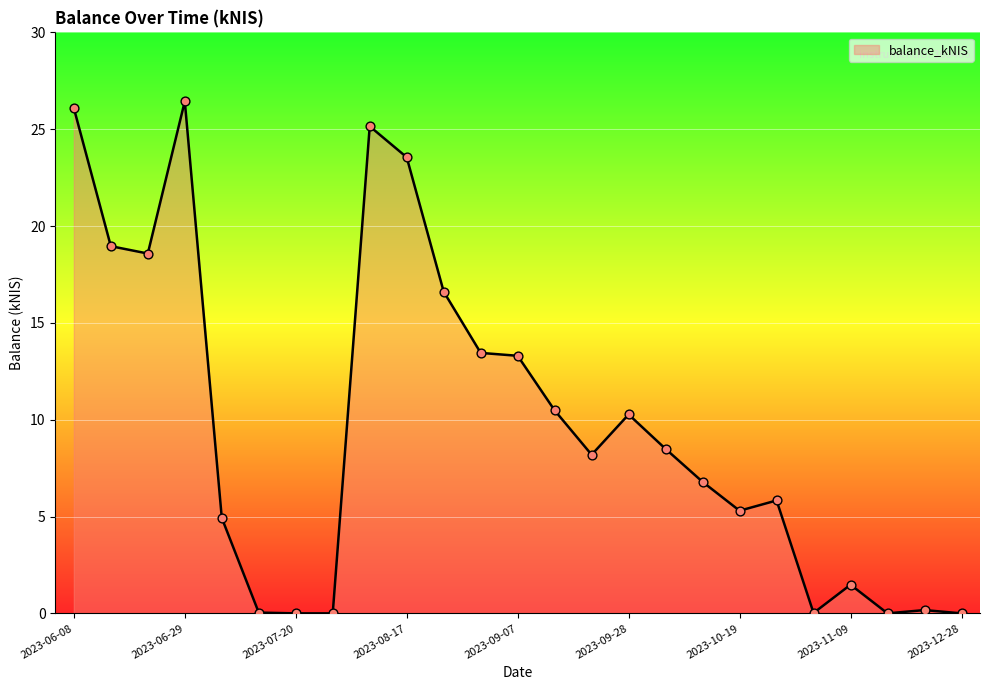

What is the maximum value shown in the chart?

26.4